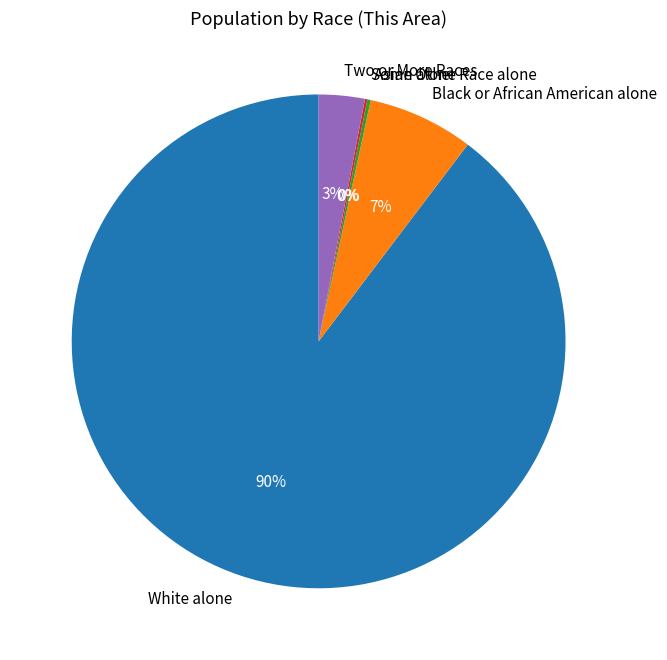

To the nearest percent, what is the difference between the largest and smallest slice percentages?

90%